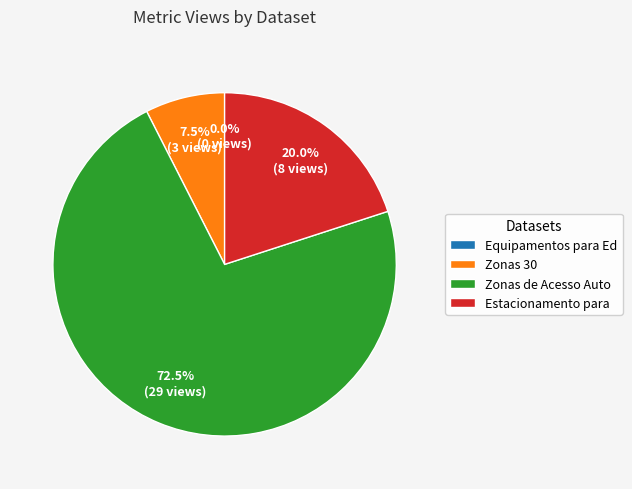

How many segments does this pie chart have?

4